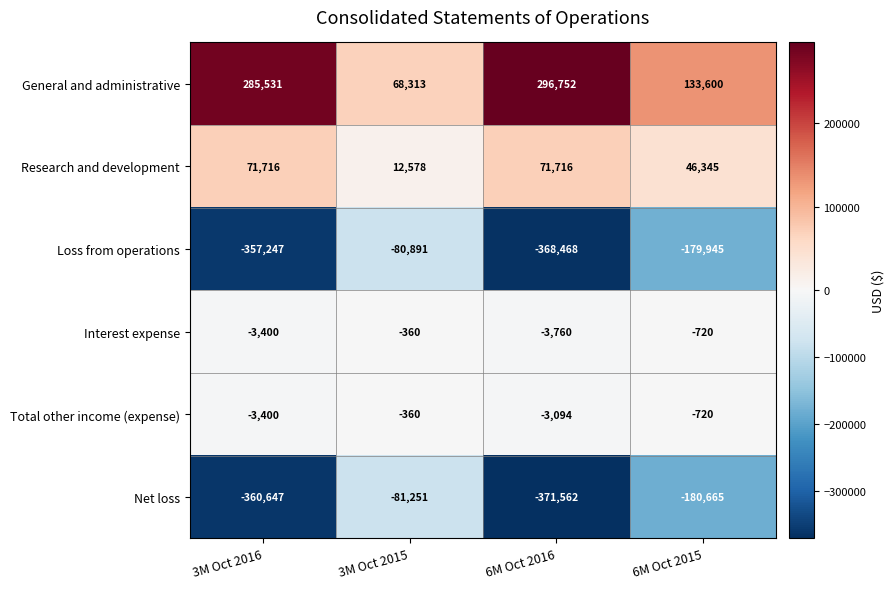

Reading right to left, extract all data points from this chart.

General and administrative: 133600	296752	68313	285531
Research and development: 46345	71716	12578	71716
Loss from operations: -179945	-368468	-80891	-357247
Interest expense: -720	-3760	-360	-3400
Total other income (expense): -720	-3094	-360	-3400
Net loss: -180665	-371562	-81251	-360647